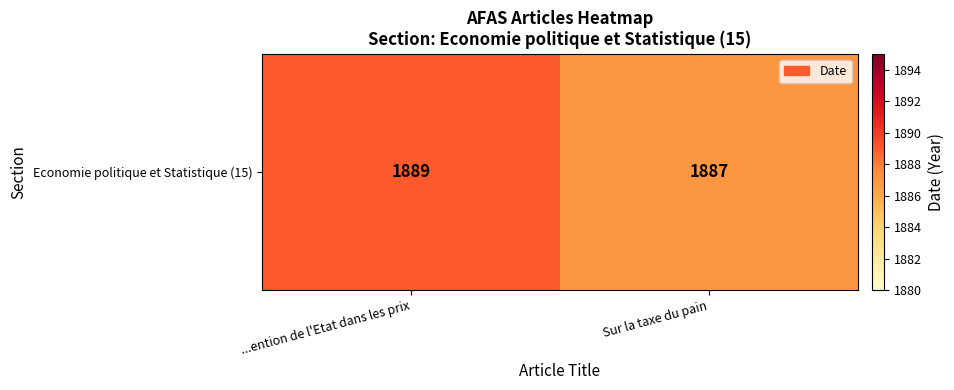

What value does the data have at ...ention de l'Etat dans les prix?

1889